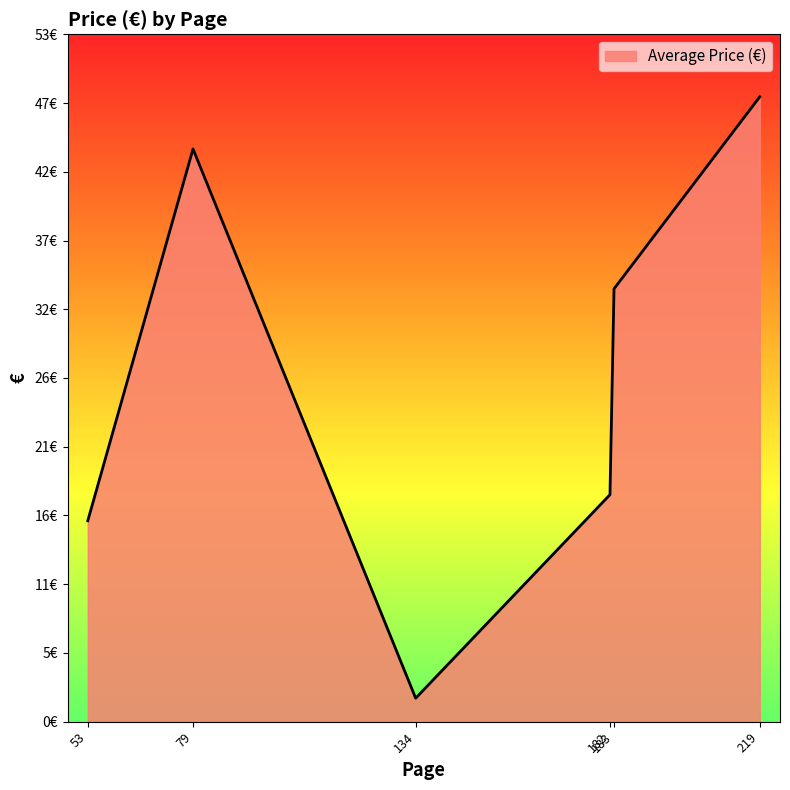

Does the chart display data point markers on the line(s)?

No